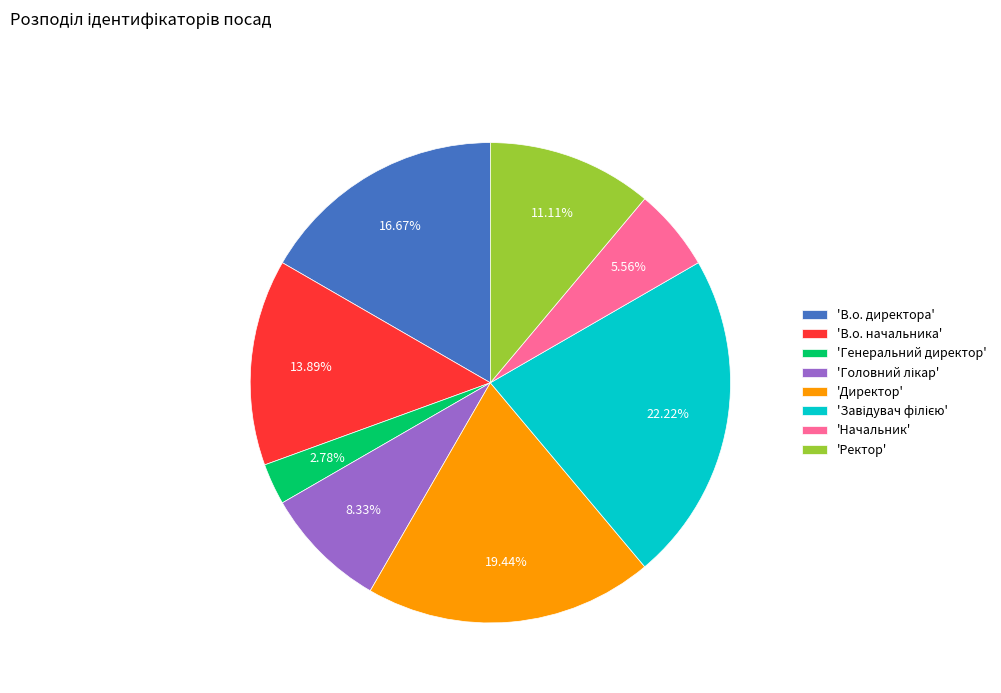

What is the smallest slice in the pie chart?

'Генеральний директор'